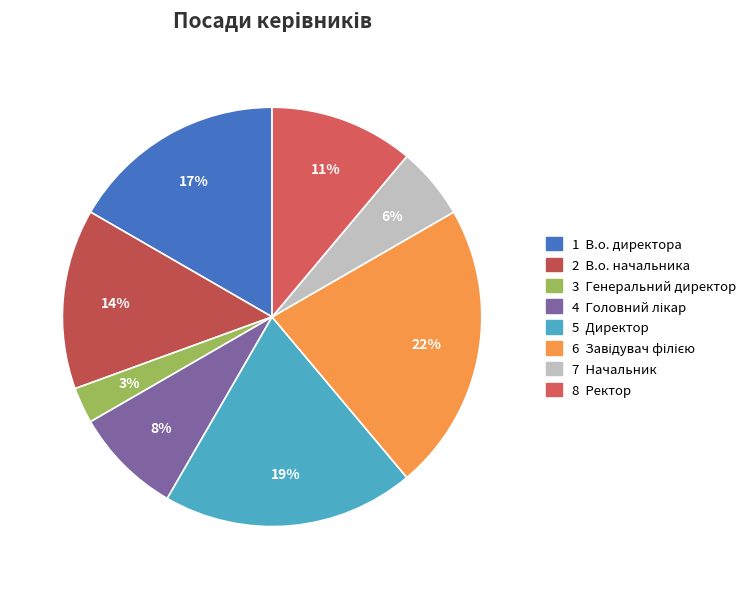

How many segments does this pie chart have?

8